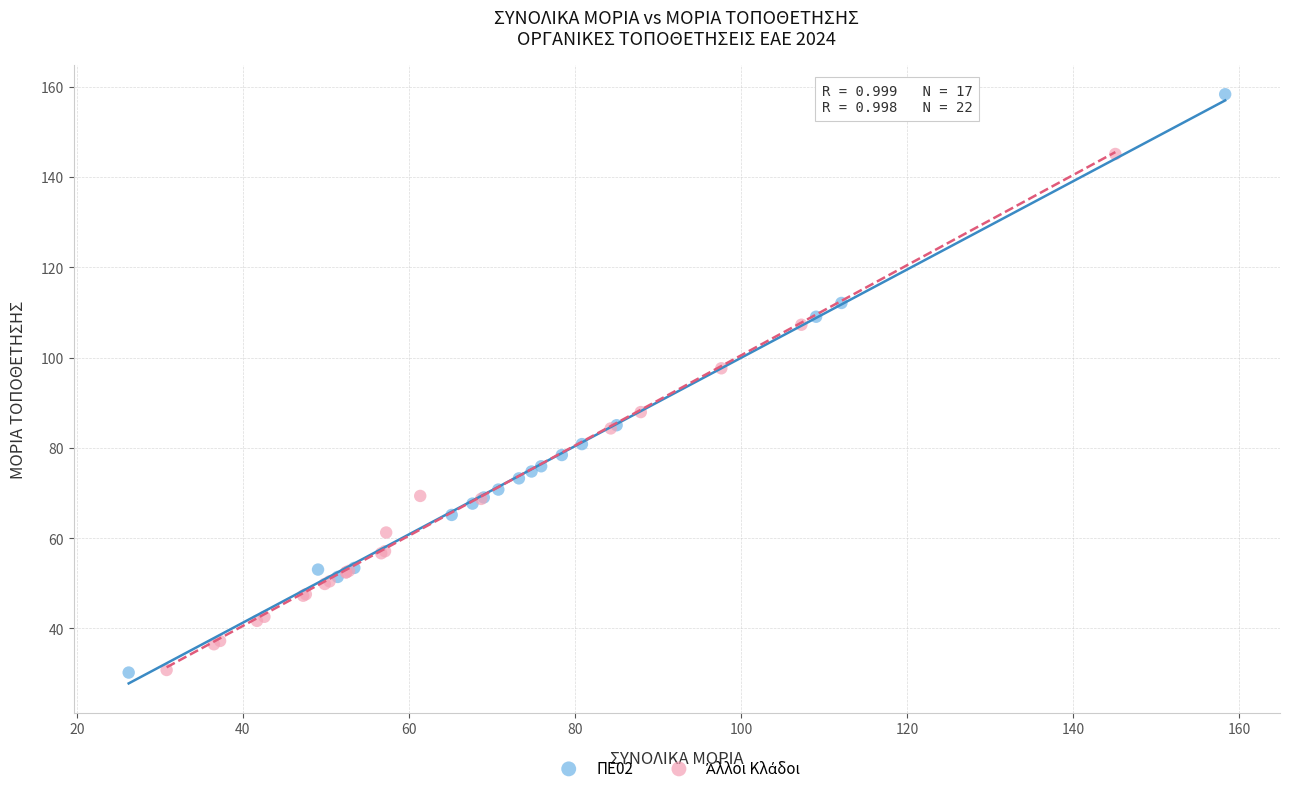

Which series reaches the maximum Y coordinate?

ΠΕ02